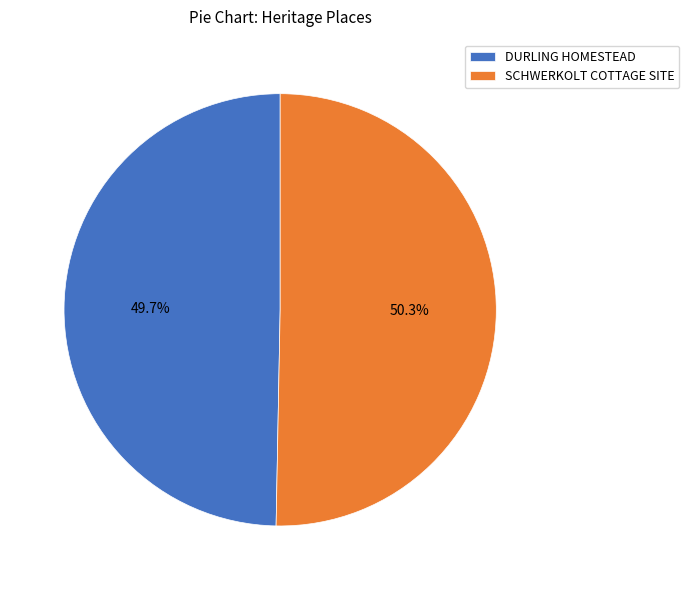

To the nearest percent, what percentage of the pie is SCHWERKOLT COTTAGE SITE?

50%